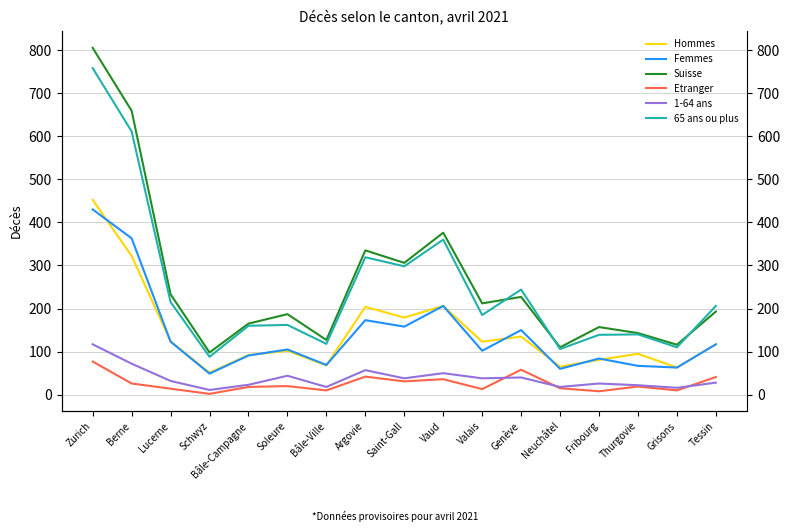

Reading left to right, list all the values displayed in this chart.

Hommes: 452	322	124	51	92	102	68	204	179	206	123	135	65	81	95	63	117
Femmes: 430	363	123	49	91	105	69	173	158	206	102	150	60	84	67	63	117
Suisse: 805	659	233	98	165	187	127	335	306	376	212	227	110	157	143	116	193
Etranger: 77	26	14	2	18	20	10	42	31	36	13	58	15	8	19	10	41
1-64 ans: 117	72	32	11	23	44	18	57	38	50	38	40	18	26	22	16	28
65 ans ou plus: 758	611	215	88	160	162	118	319	298	360	185	244	106	139	140	110	206